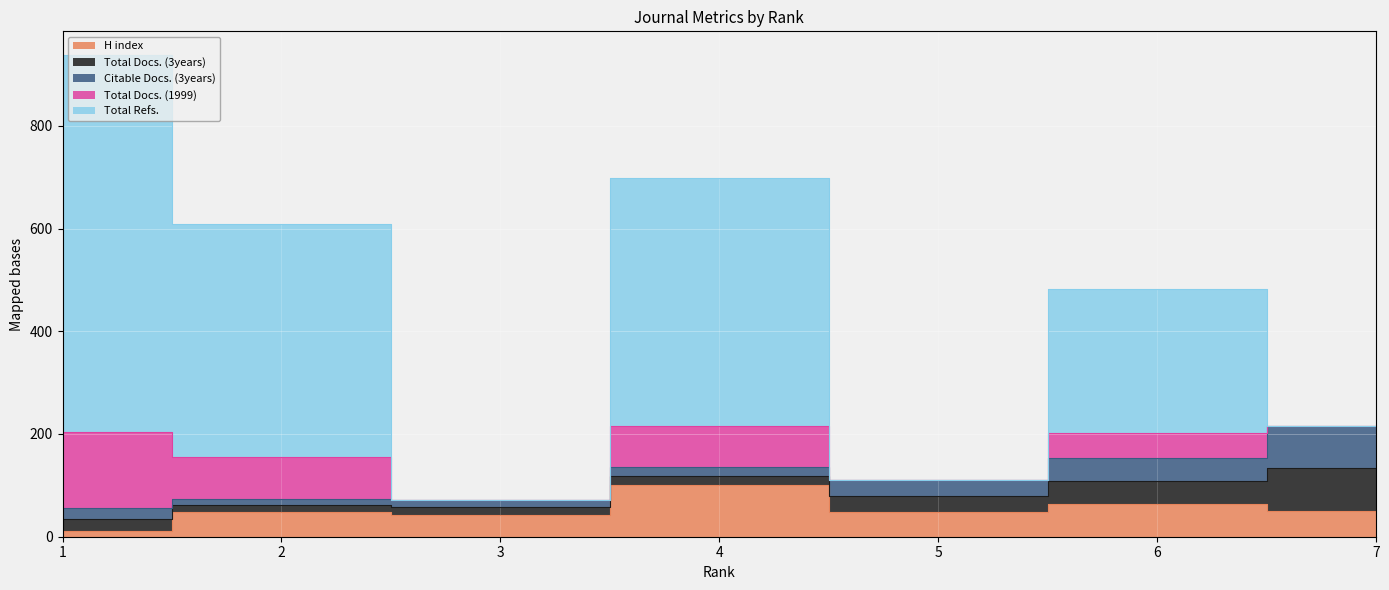

At which category is the sum across all series the highest?

1